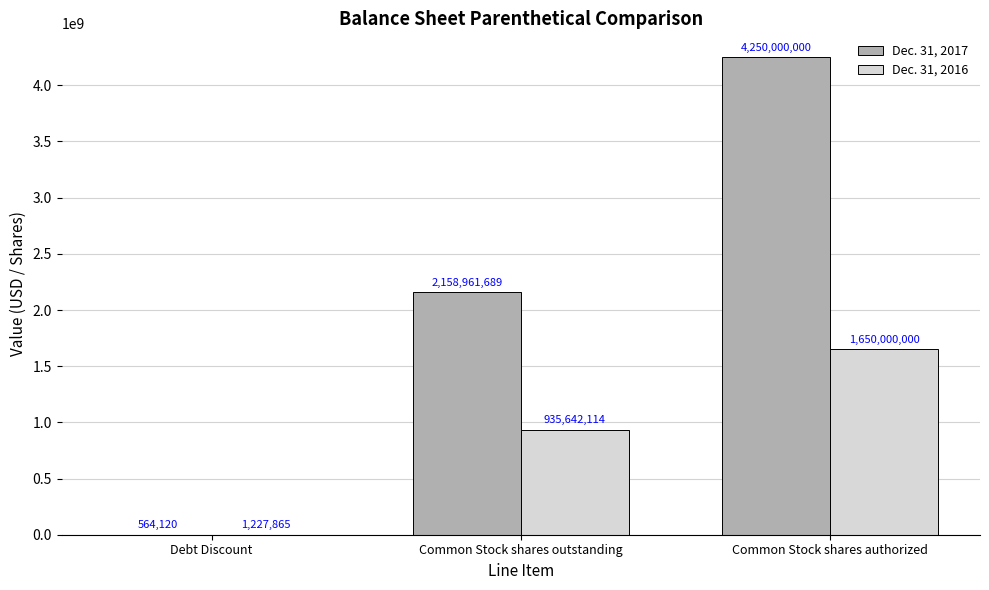

What is the highest value of the Dec. 31, 2017 series?

4250000000